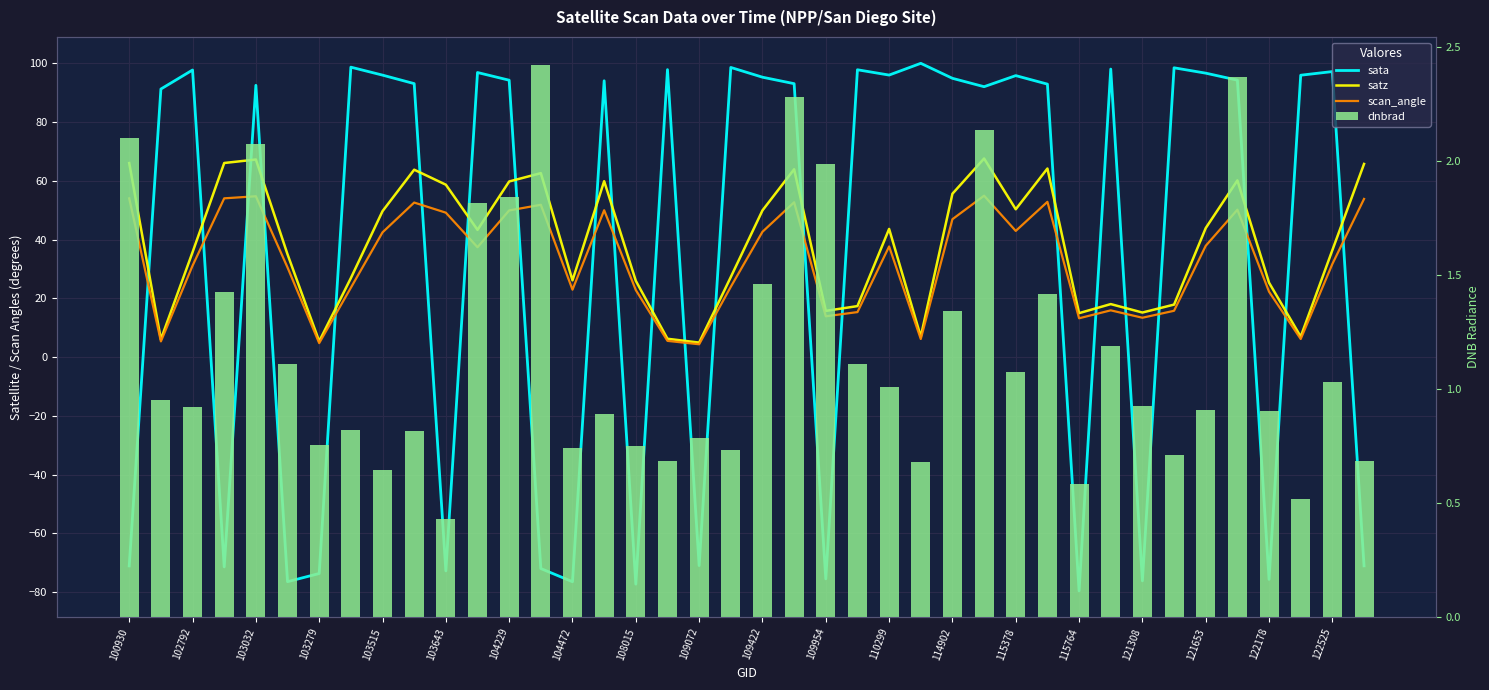

How many series are shown in this chart?

4